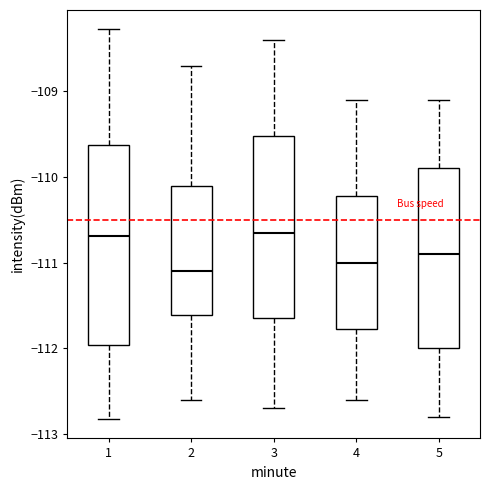

Reading left to right, read every box against the y-axis: the position of its median line, the range the box covers, and the ends of its whiskers. The values are not printed on the chart, so give them approximately, as read against the axis.

1: median -110.7, box -112.0 to -109.6, whiskers -112.8 to -108.3
2: median -111.1, box -111.6 to -110.1, whiskers -112.6 to -108.7
3: median -110.6, box -111.6 to -109.5, whiskers -112.7 to -108.4
4: median -111.0, box -111.8 to -110.2, whiskers -112.6 to -109.1
5: median -110.9, box -112.0 to -109.9, whiskers -112.8 to -109.1